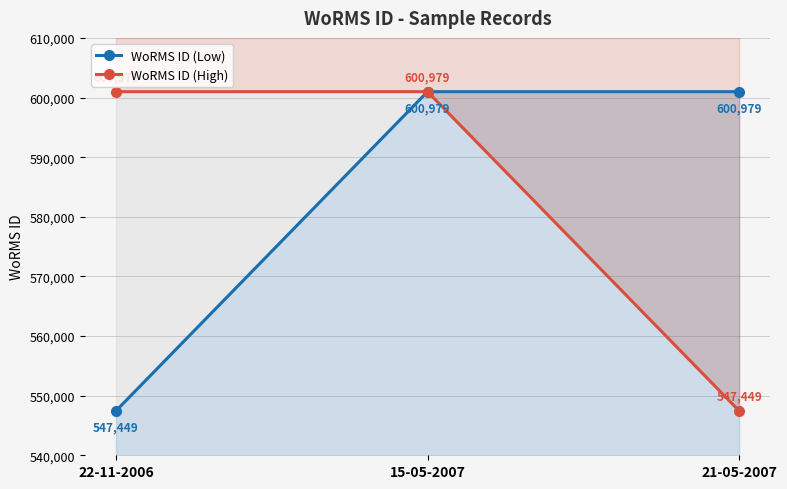

Which has a higher value, 21-05-2007 or 22-11-2006?

21-05-2007